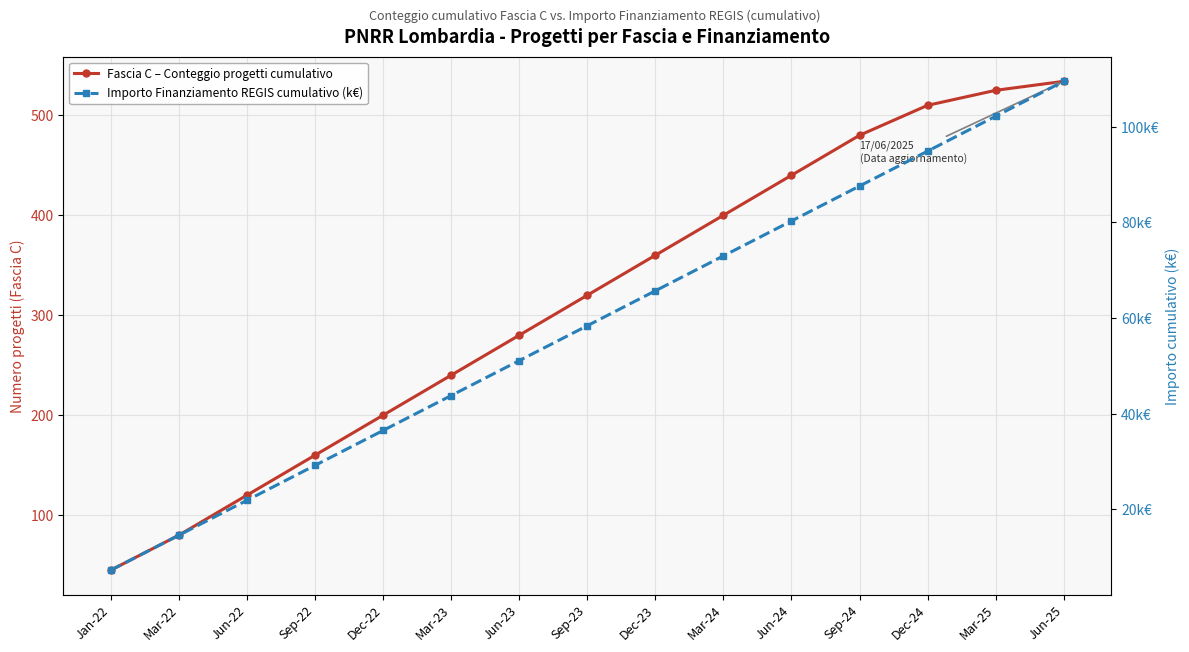

At how many categories does at least one series exceed 477?

4